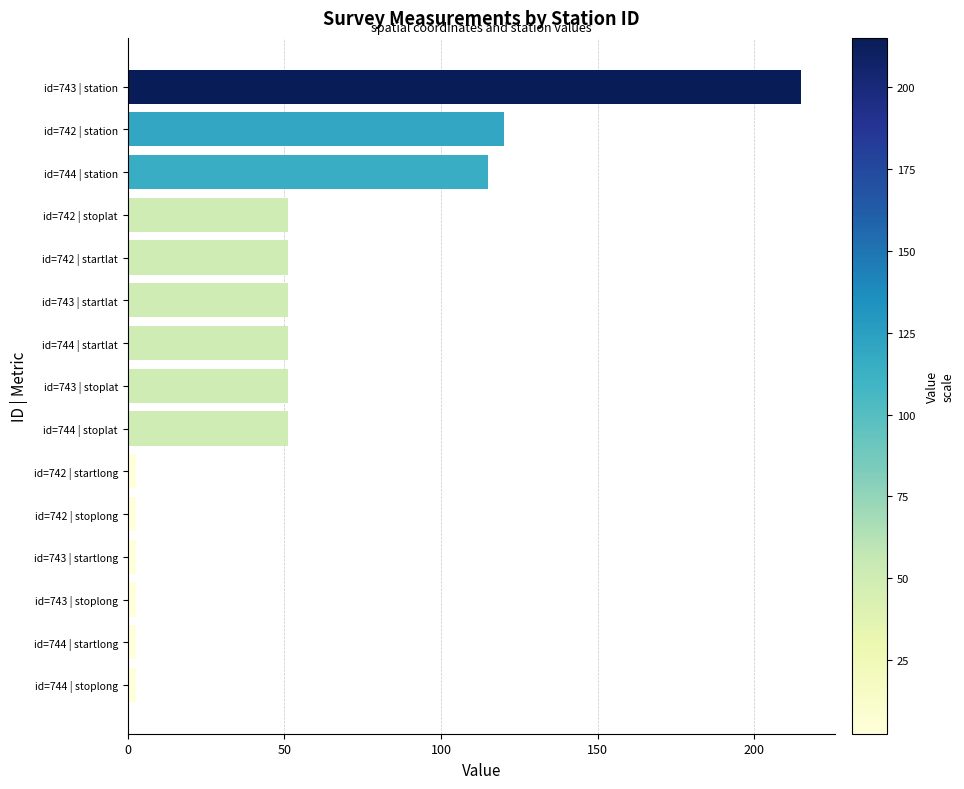

At which category does the chart reach its peak across all series?

id=743 | station